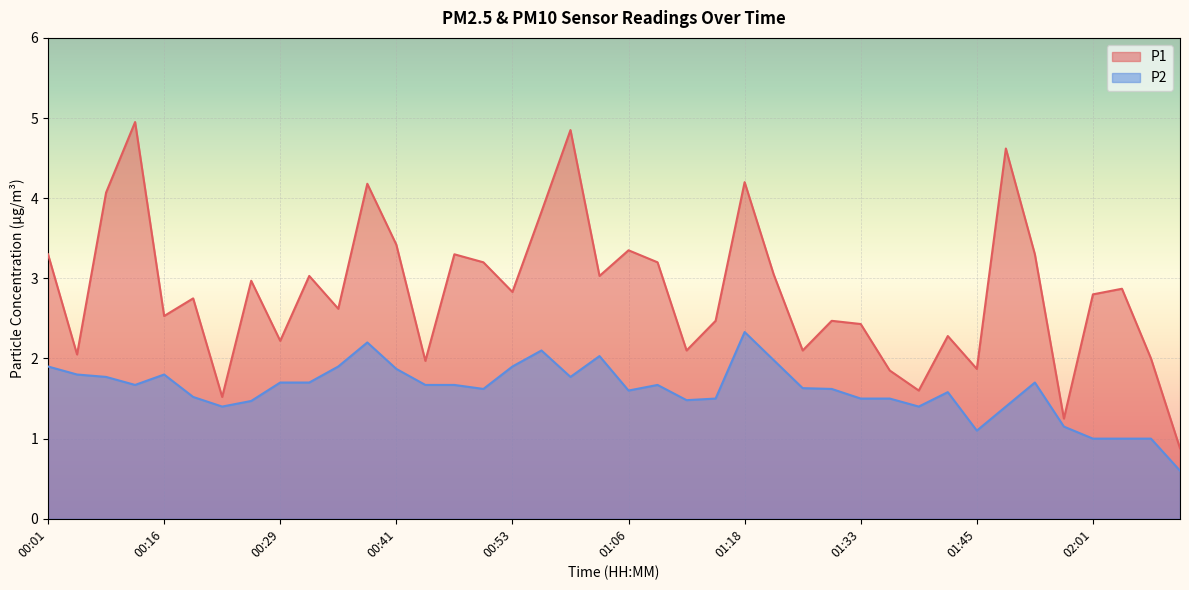

What is the label of the 28th point from the right?

00:41